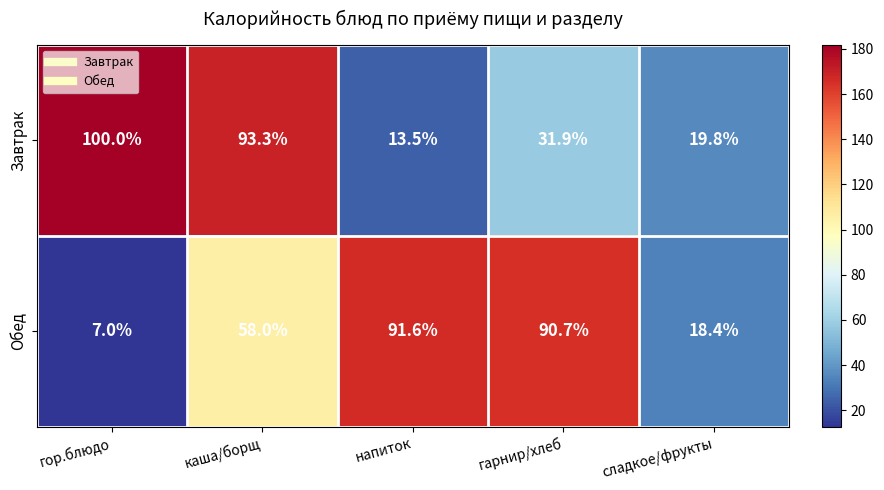

How many values in the Завтрак series exceed 31?

3